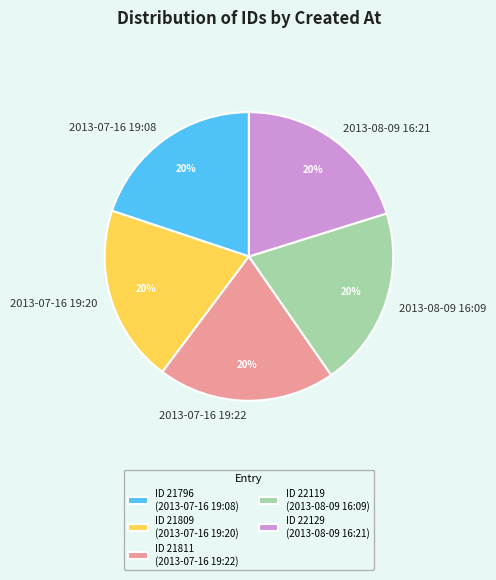

How many slices are in this pie chart?

5